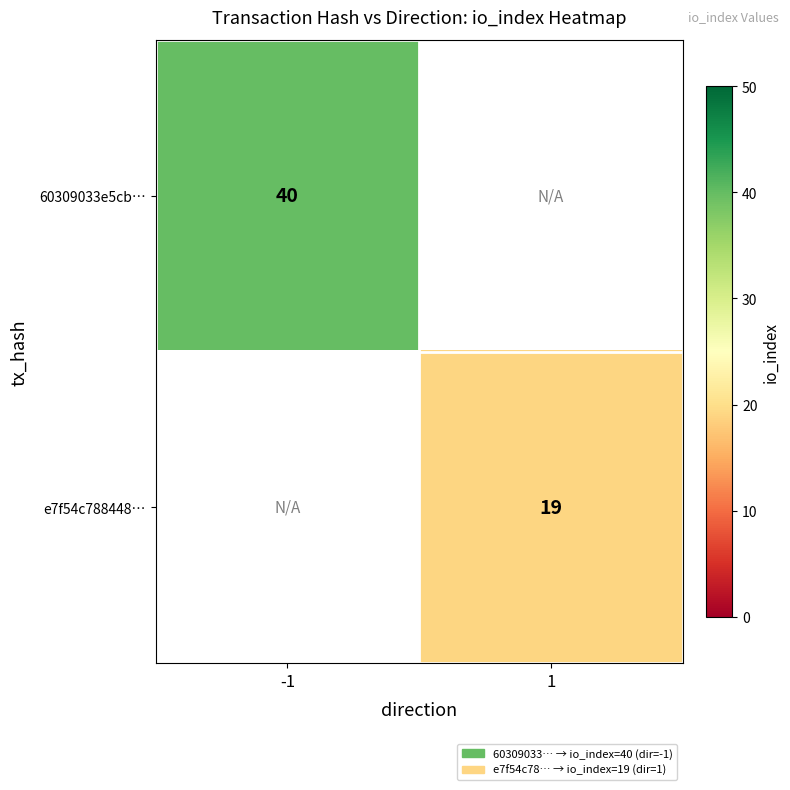

The 60309033e5cb… series shows 40 at -1. True or false?

True